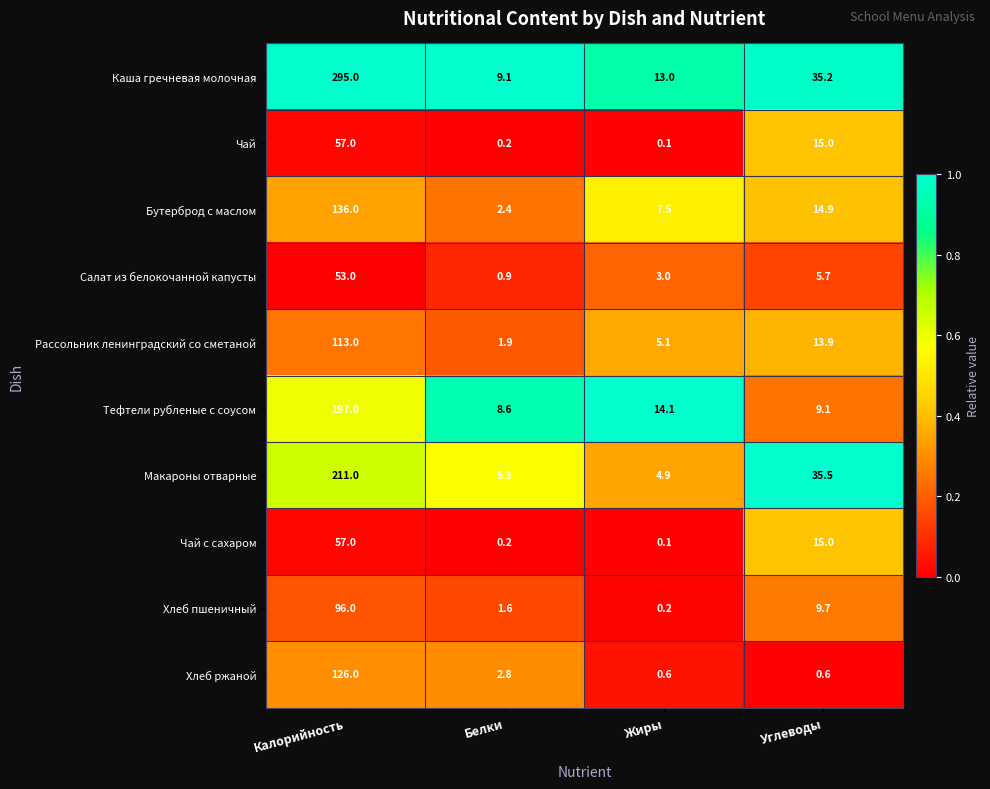

Read the Чай value at Углеводы.

15.0